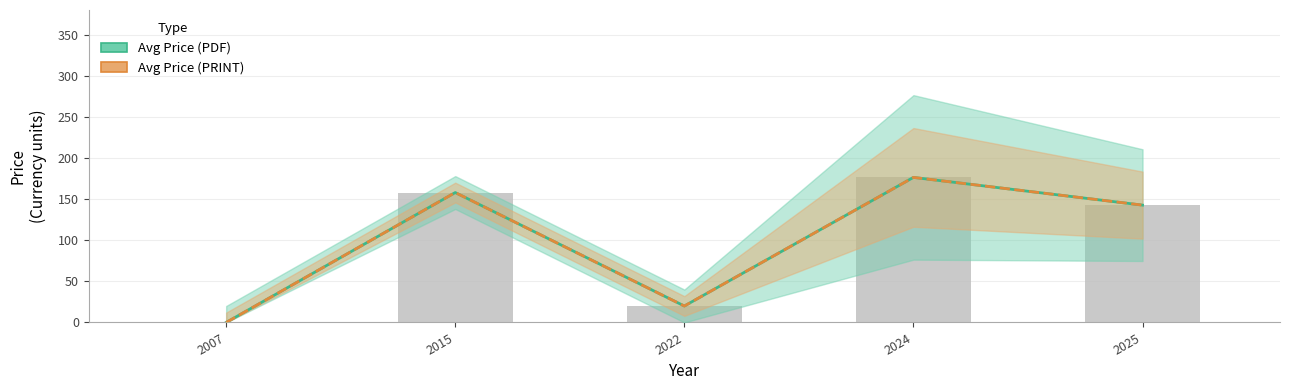

What is the approximate value of Avg Price (PRINT) at 2022?

20.0